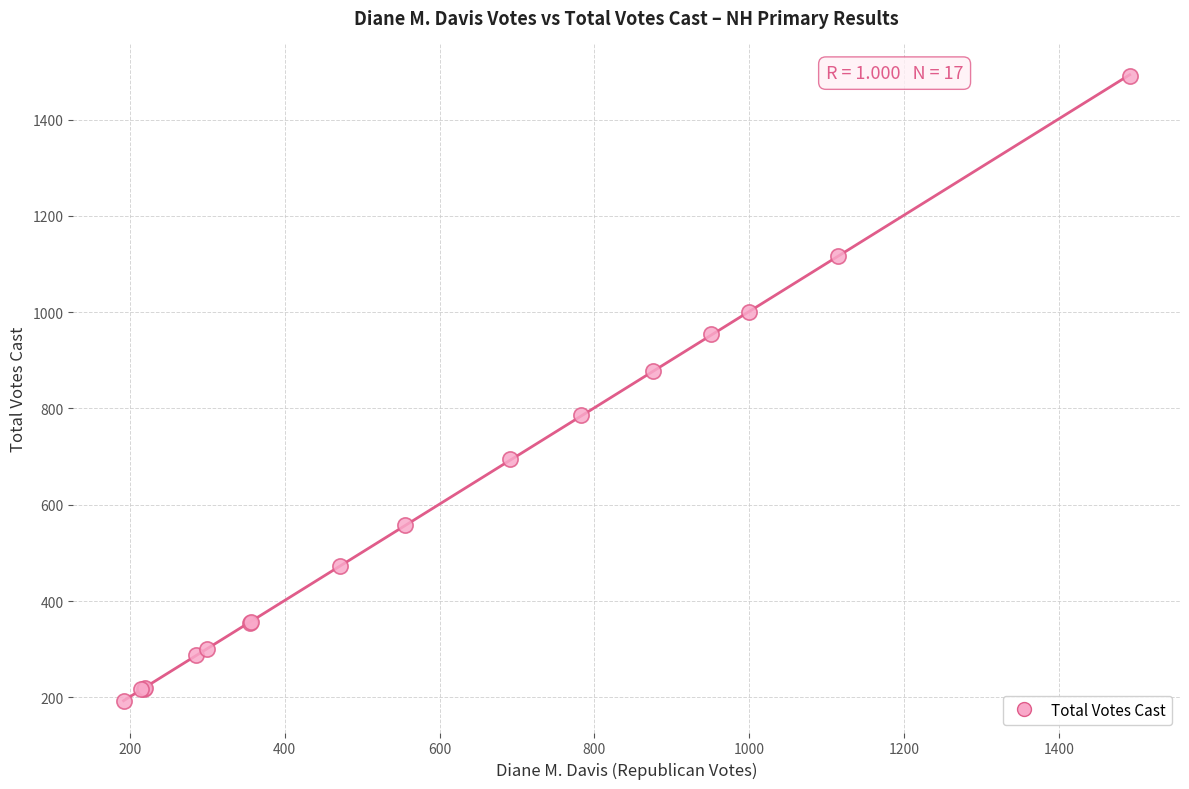

What Y value in the scatter plot is closest to 841?

877